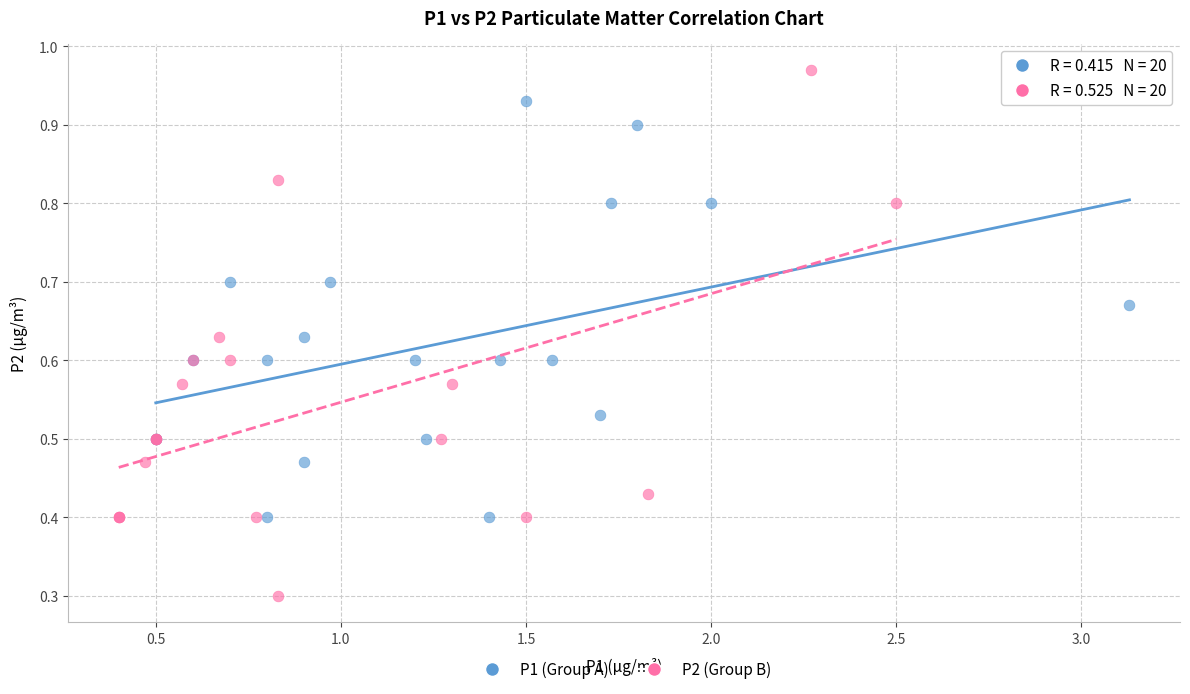

Which series contains the highest Y value?

P2 (Group B)